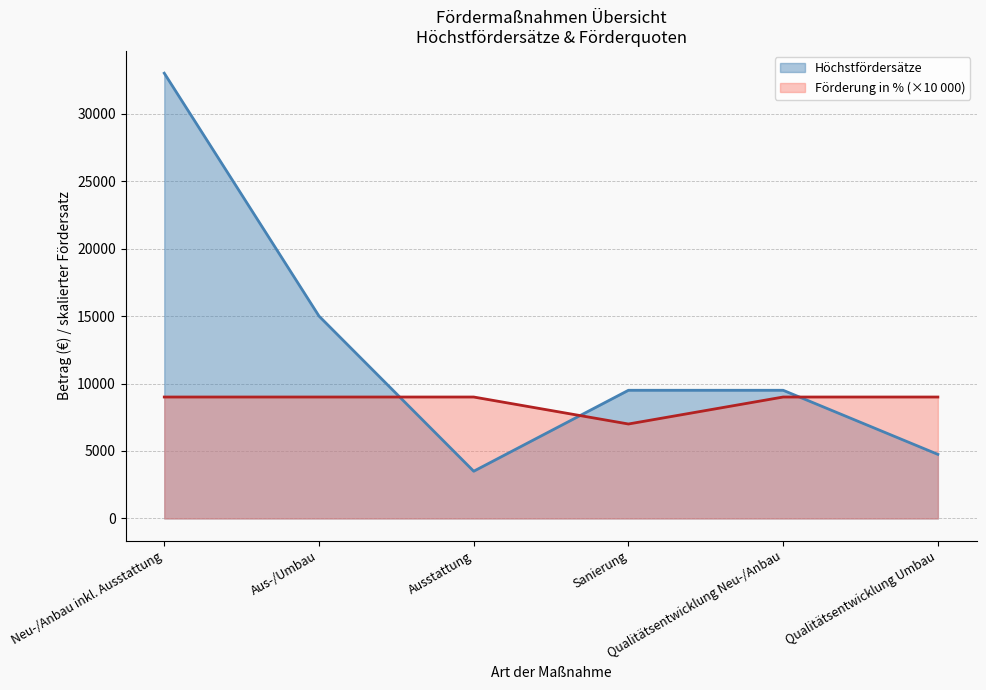

Where is Höchstfördersätze nearest to the value 18250?

Aus-/Umbau